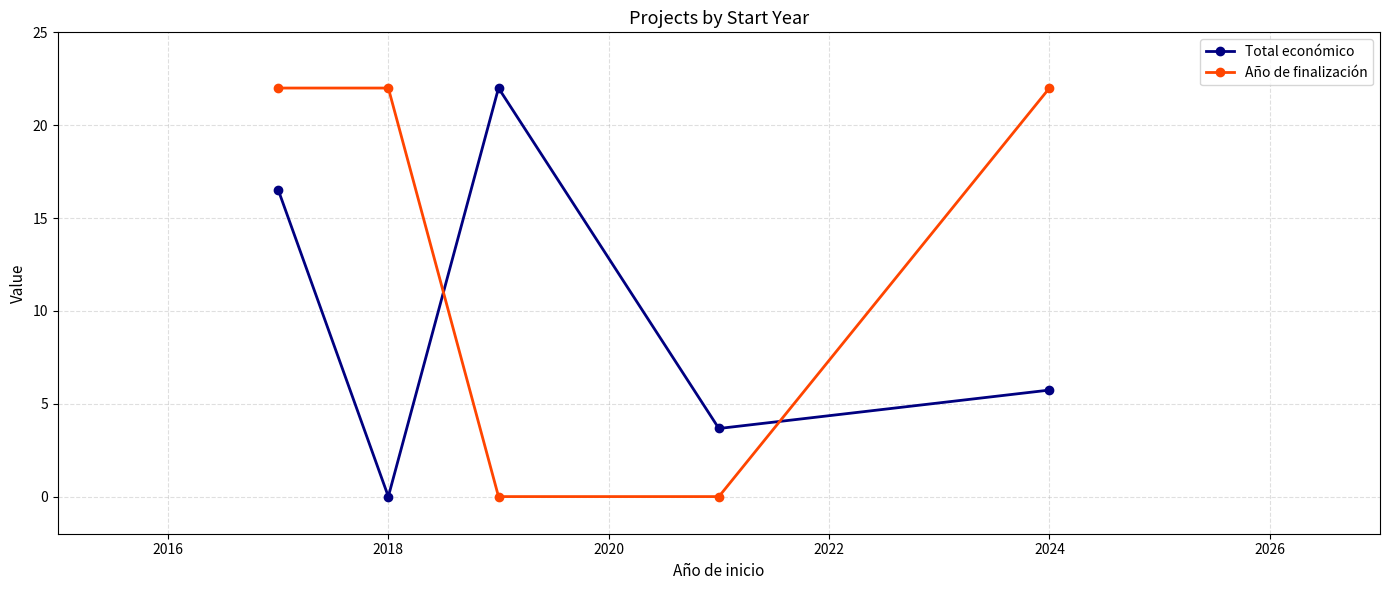

How many intersections are there between Año de finalización and Total económico?

2